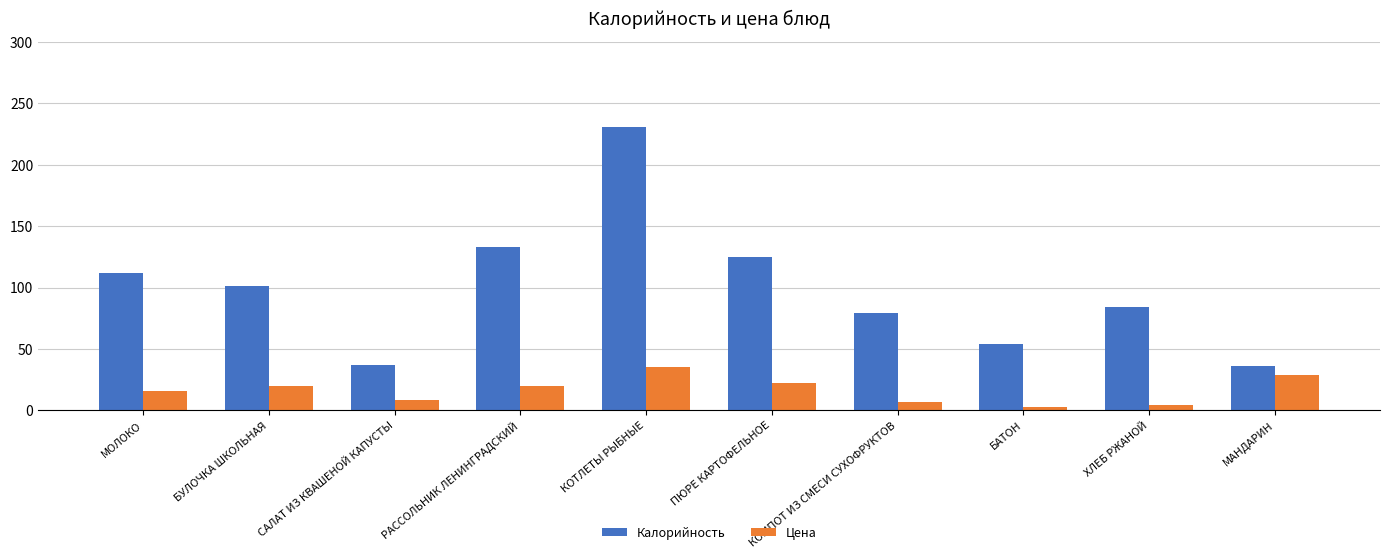

At how many categories does at least one series exceed 119?

3